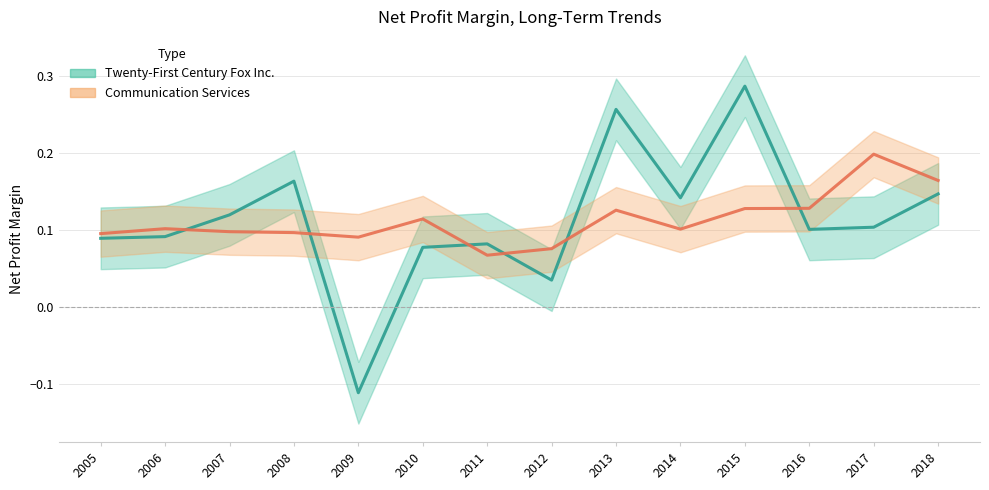

What are all the series names shown in the legend?

Twenty-First Century Fox Inc., Communication Services